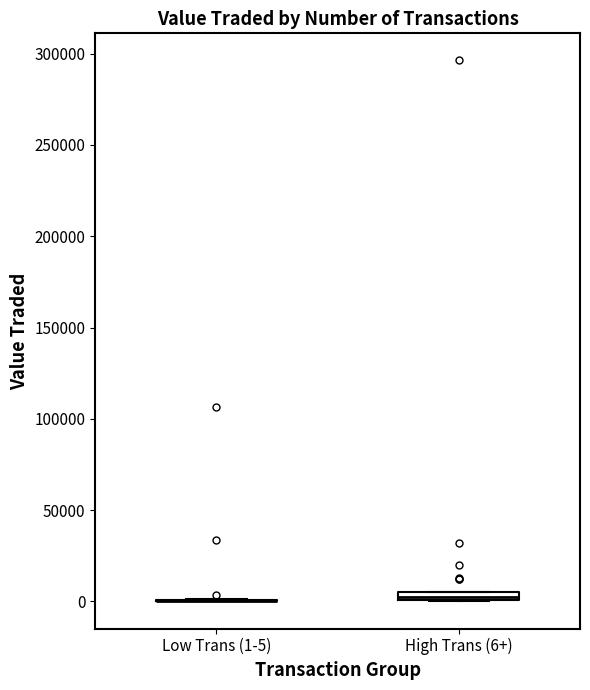

Where is the lower edge of the box for High Trans (6+) on the y-axis? The values are not printed on the chart, so give them approximately, as read against the axis.

0